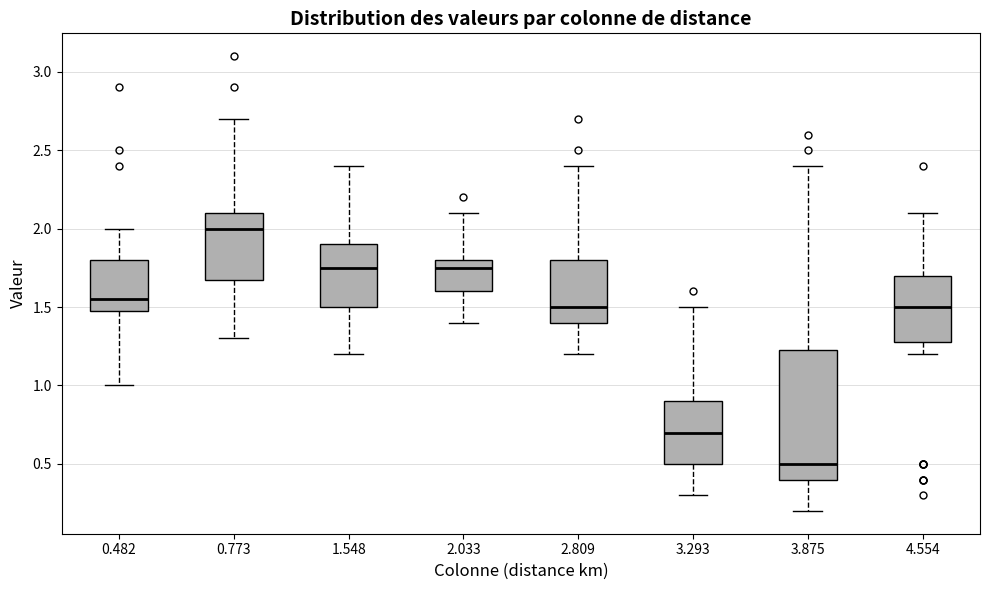

Comparing the boxes themselves (not the whiskers), which one is the tallest?

3.875